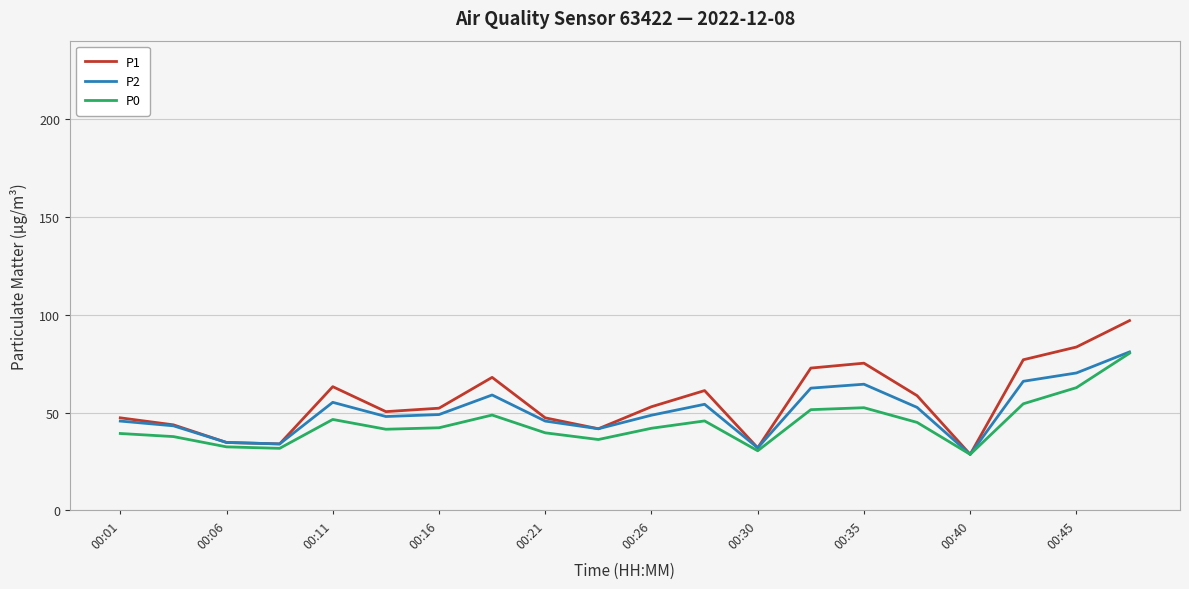

Which series has the widest spread of values?

P1